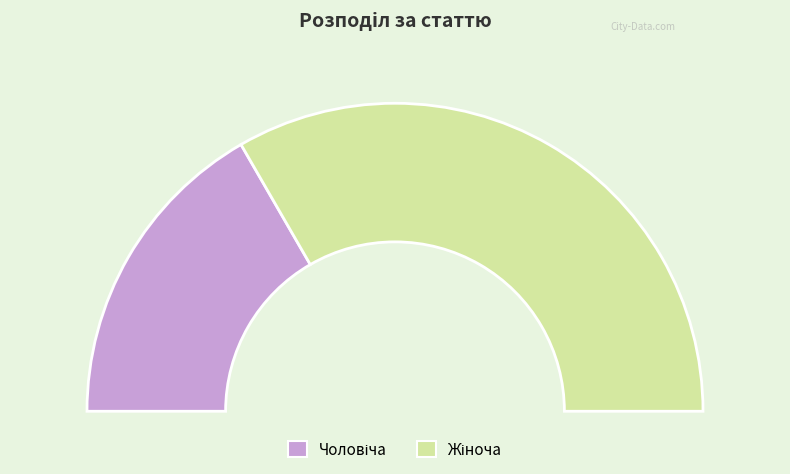

Rank the categories by value from lowest to highest.

Чоловіча, Жіноча